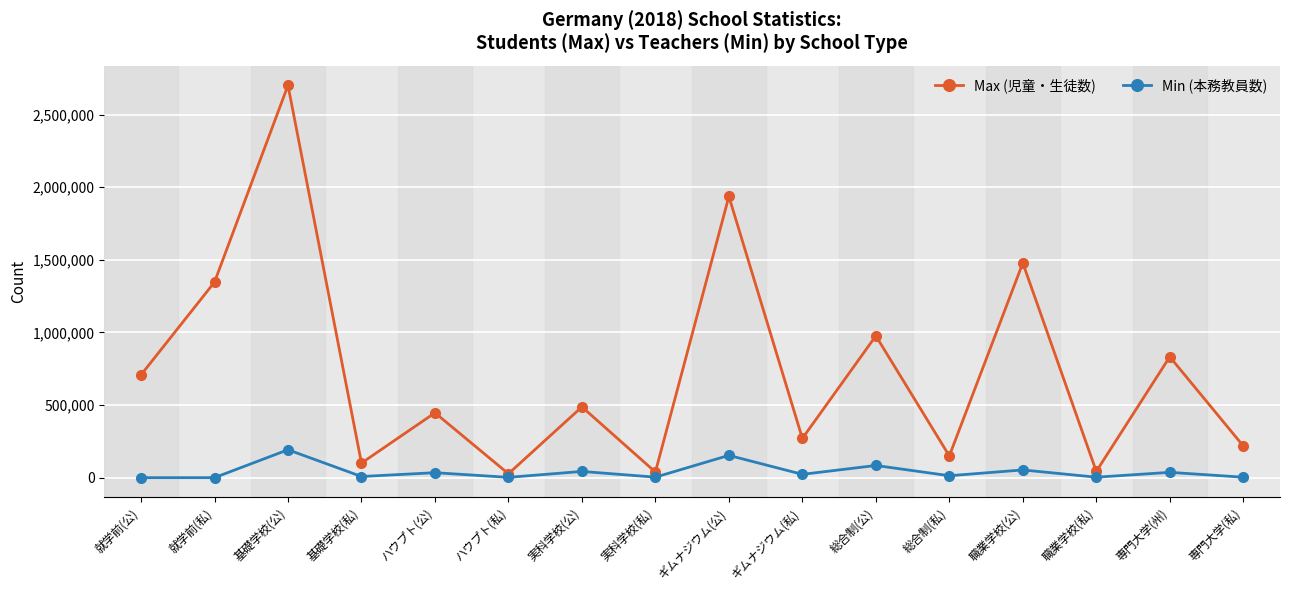

List the series in order of their peak value, lowest first.

Min (本務教員数), Max (児童・生徒数)